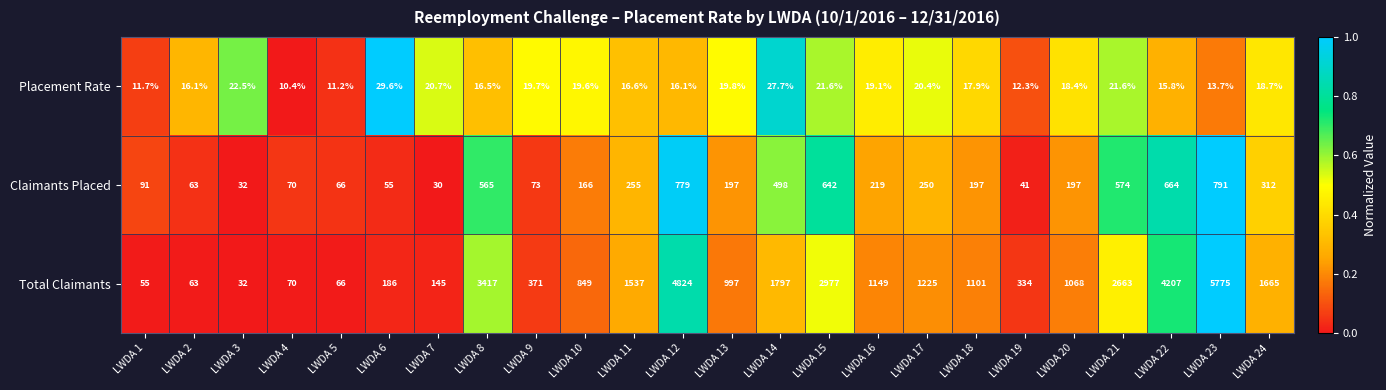

Which series has the largest total across all categories?

Total Claimants